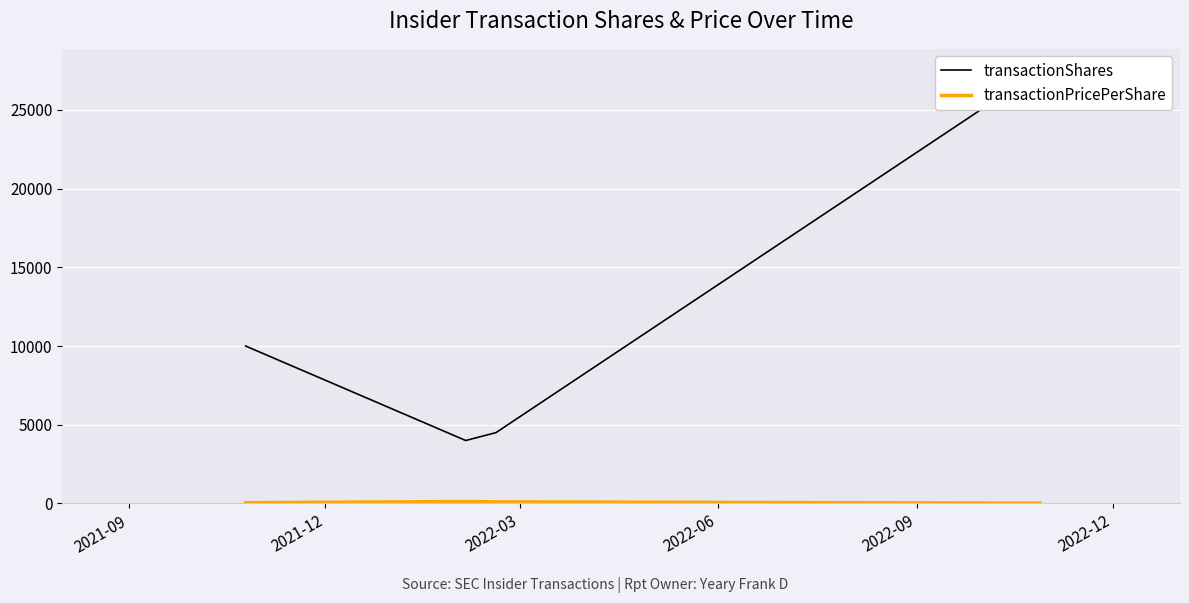

True or false: transactionPricePerShare has more than 0 points higher than both neighbors.

True